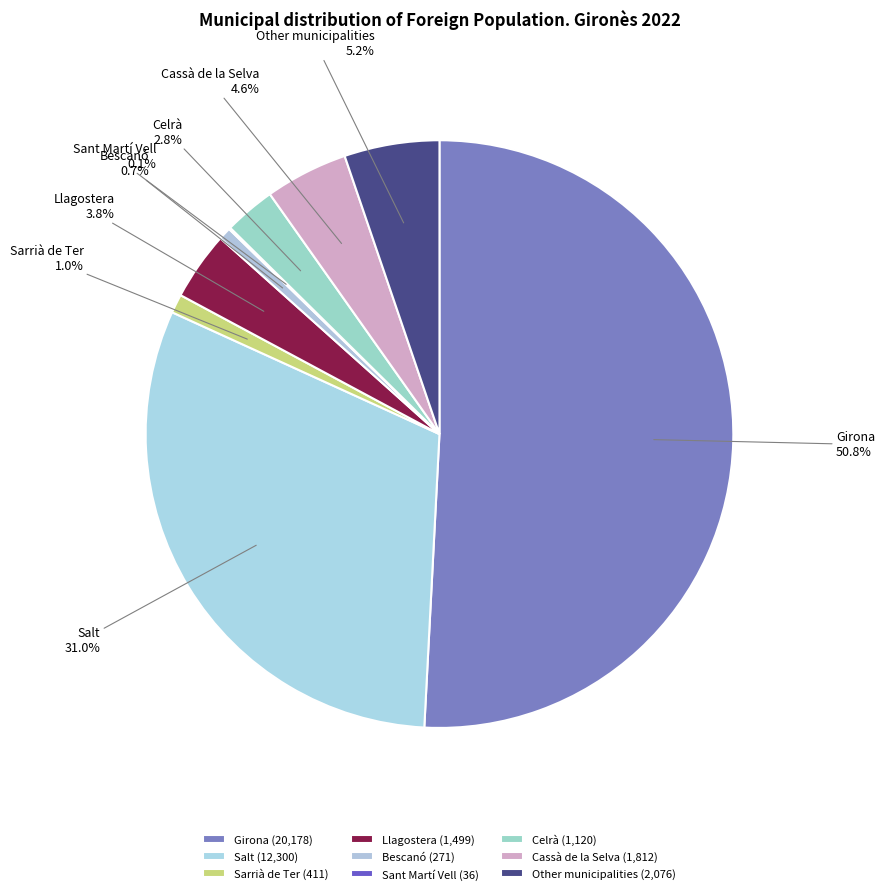

To the nearest percent, what is the combined percentage of Girona and Cassà de la Selva?

55%